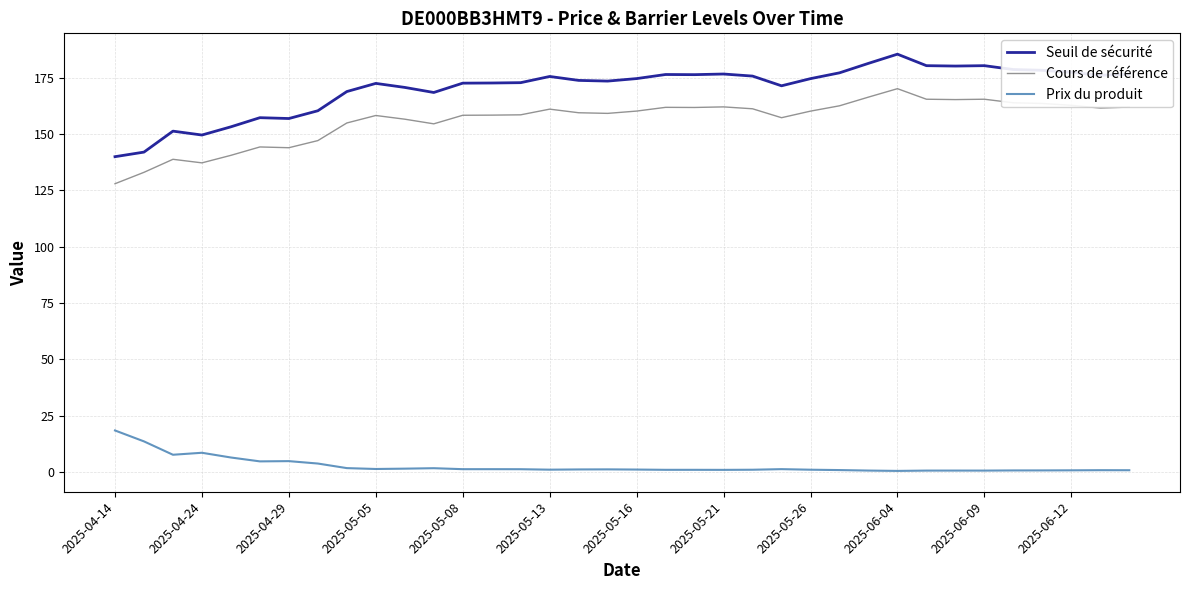

What is the maximum value for Cours de référence?

170.2